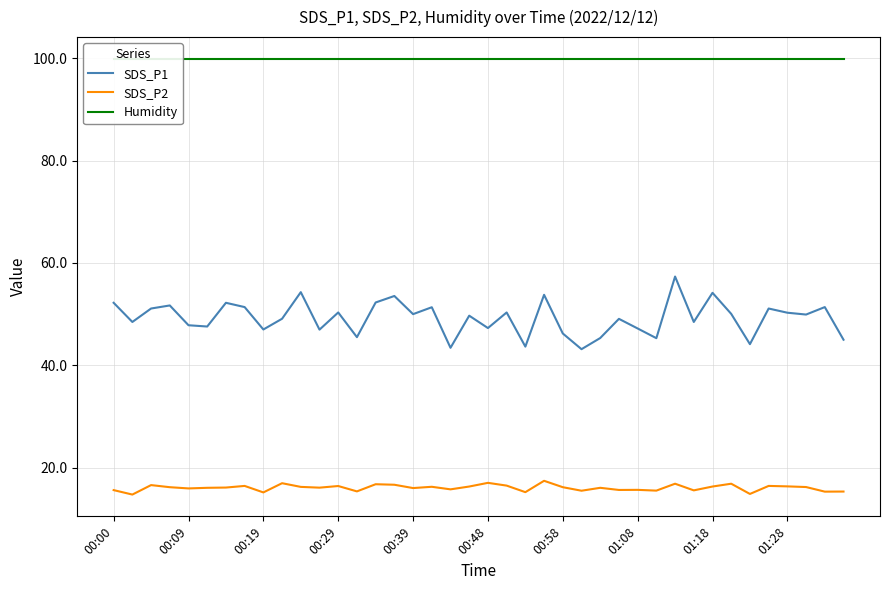

The Humidity series shows 47.2 at 39. True or false?

False